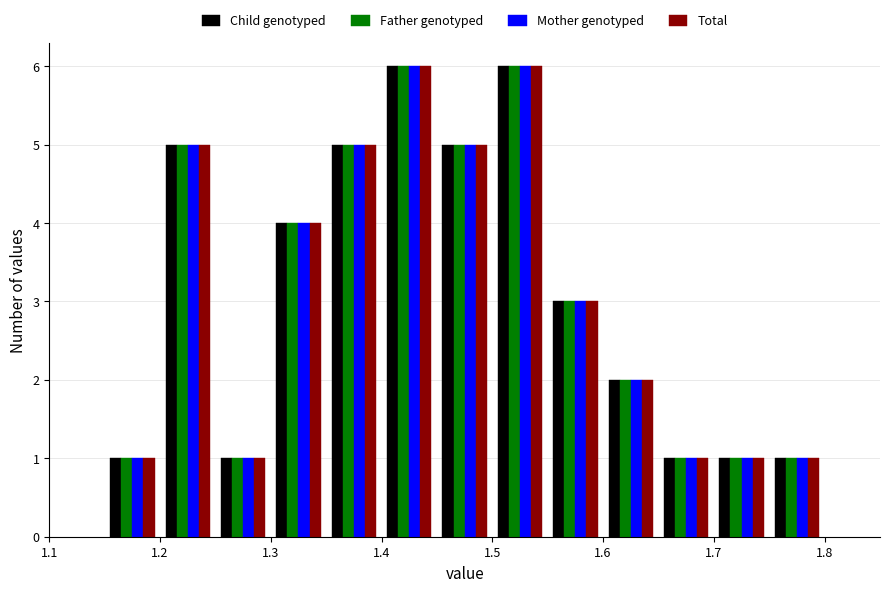

What is the height of the Total bar covering 1.25 to 1.30 on the x-axis? The values are not printed on the chart, so give them approximately, as read against the axis.

1